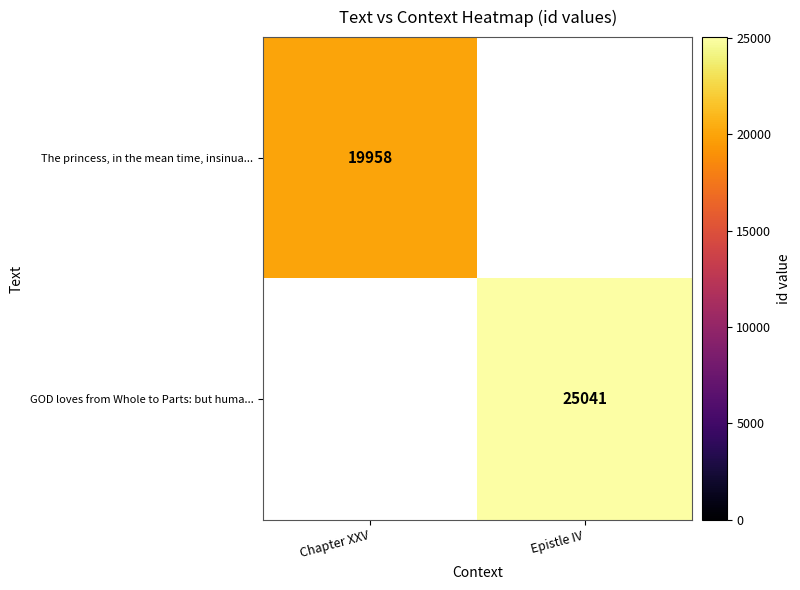

The GOD loves from Whole to Parts: but huma... series shows 25041 at Epistle IV. True or false?

True